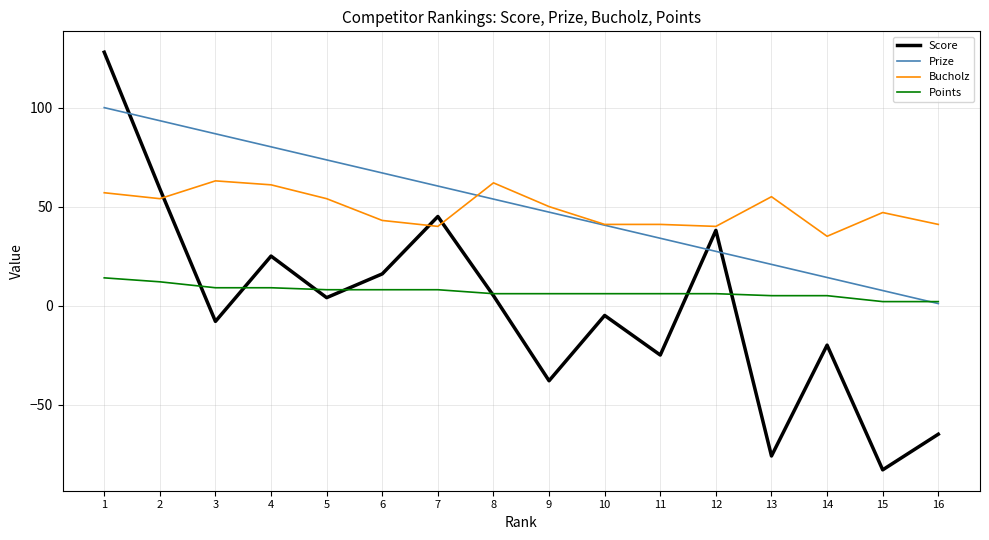

What is the maximum value shown in the chart?

128.0